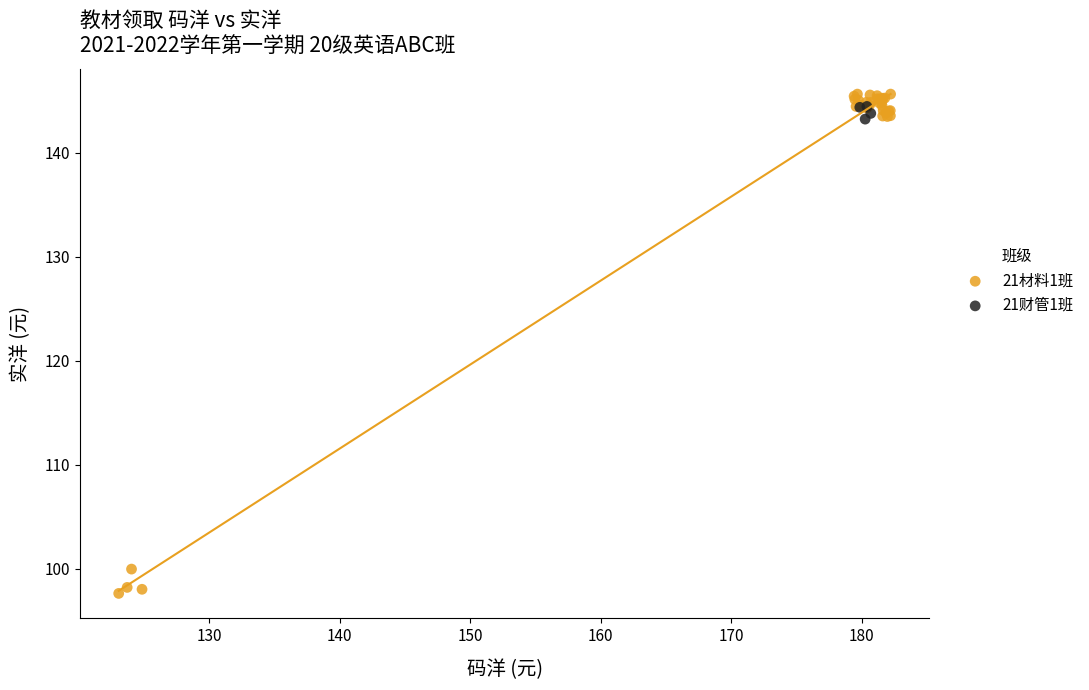

Which series contains the lowest Y value?

21材料1班